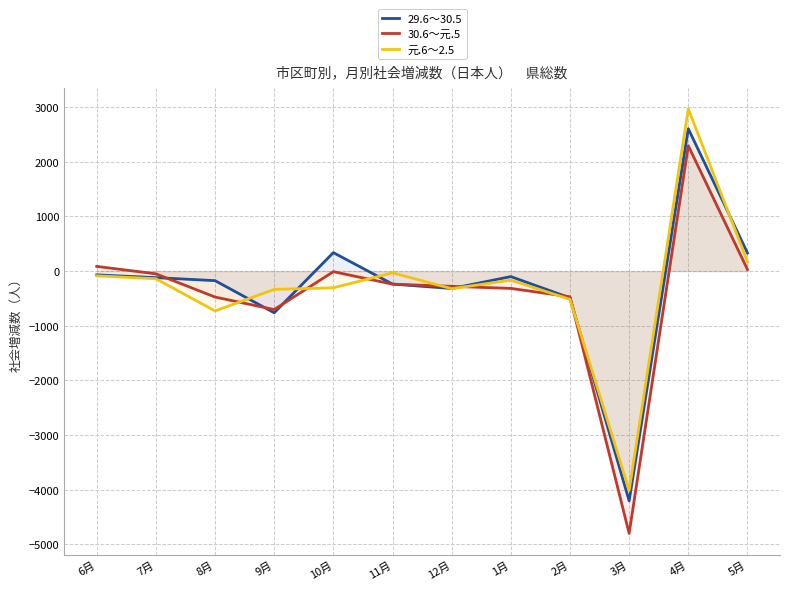

True or false: 30.6～元.5 and 元.6～2.5 intersect in this chart.

True